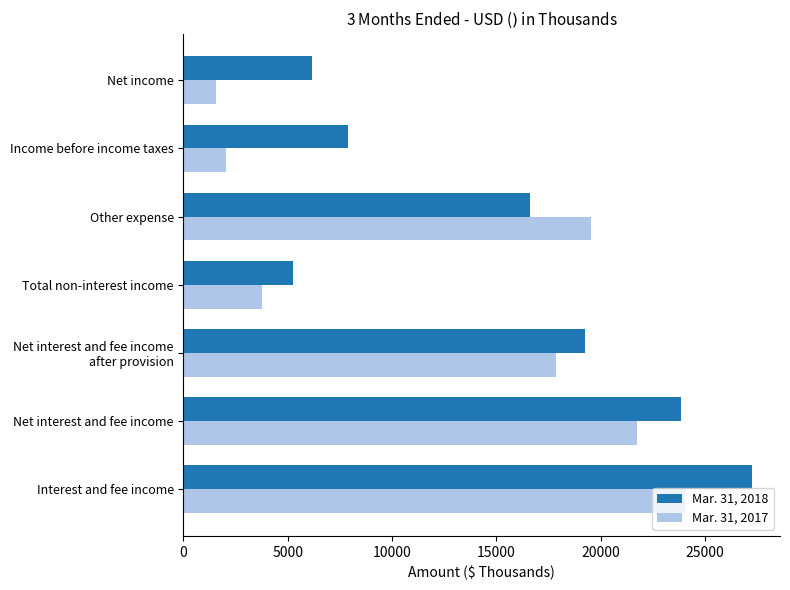

The Mar. 31, 2018 series shows 16594 at Other expense. True or false?

True